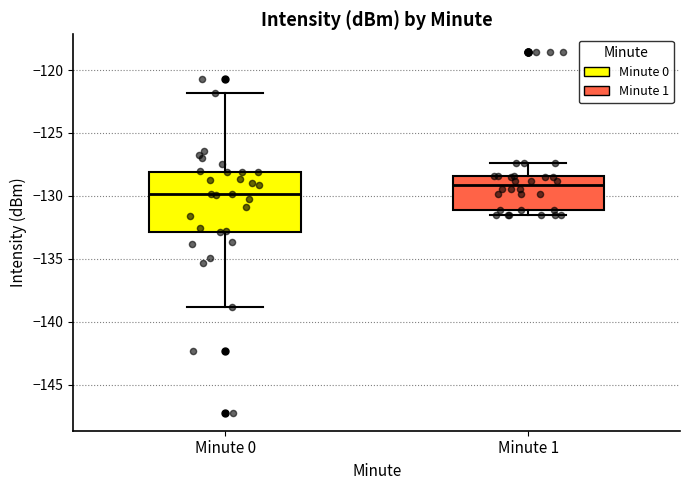

Reading left to right, transcribe this box plot: for each box, give where its median line is, the range the box spans, and where its two whiskers end, as read against the y-axis. The values are not printed on the chart, so give them approximately, as read against the axis.

Minute 0: median -130.0, box -133.0 to -128.0, whiskers -139.0 to -122.0
Minute 1: median -129.0, box -131.0 to -128.5, whiskers -131.5 to -127.5